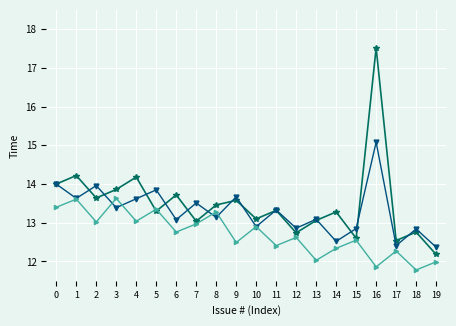

What is the total value across all series at 9?

39.7